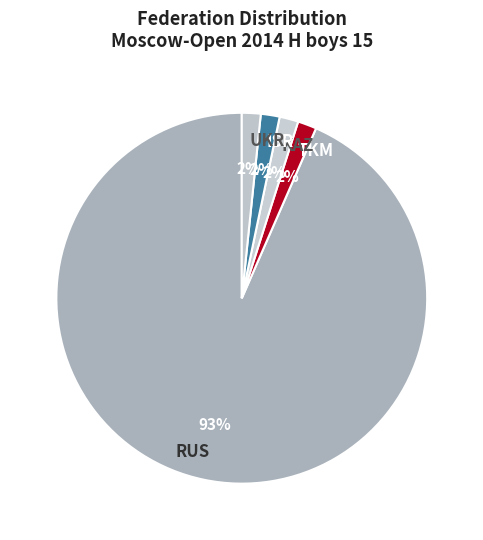

What percentage is the TKM slice, to the nearest percent?

2%